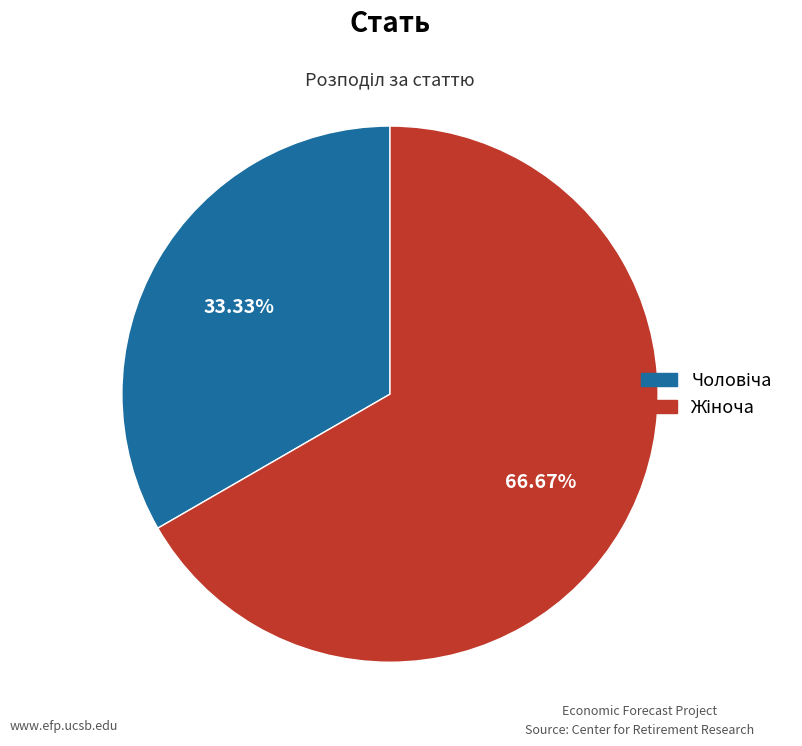

Is there a majority slice in this chart?

Yes